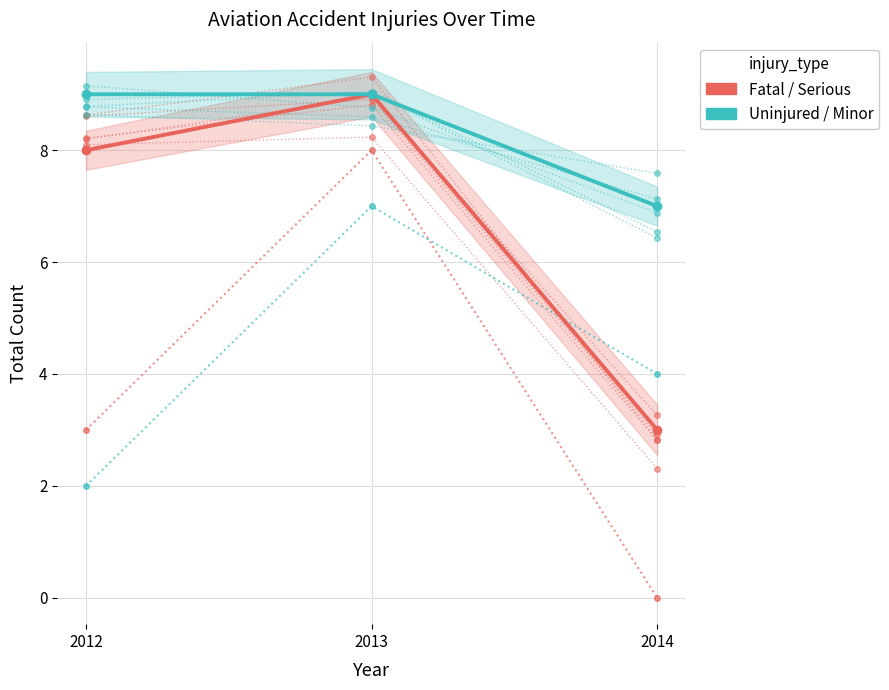

At which category is the sum across all series the highest?

2013